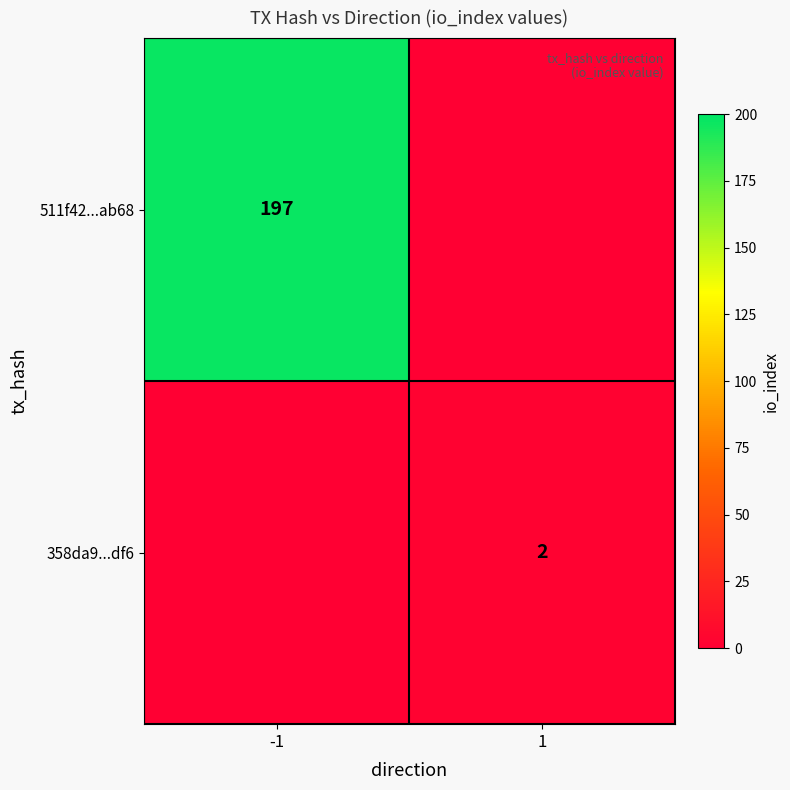

Is the value of 358da9...df6 at 1 greater than the value of 511f42...ab68 at -1?

No